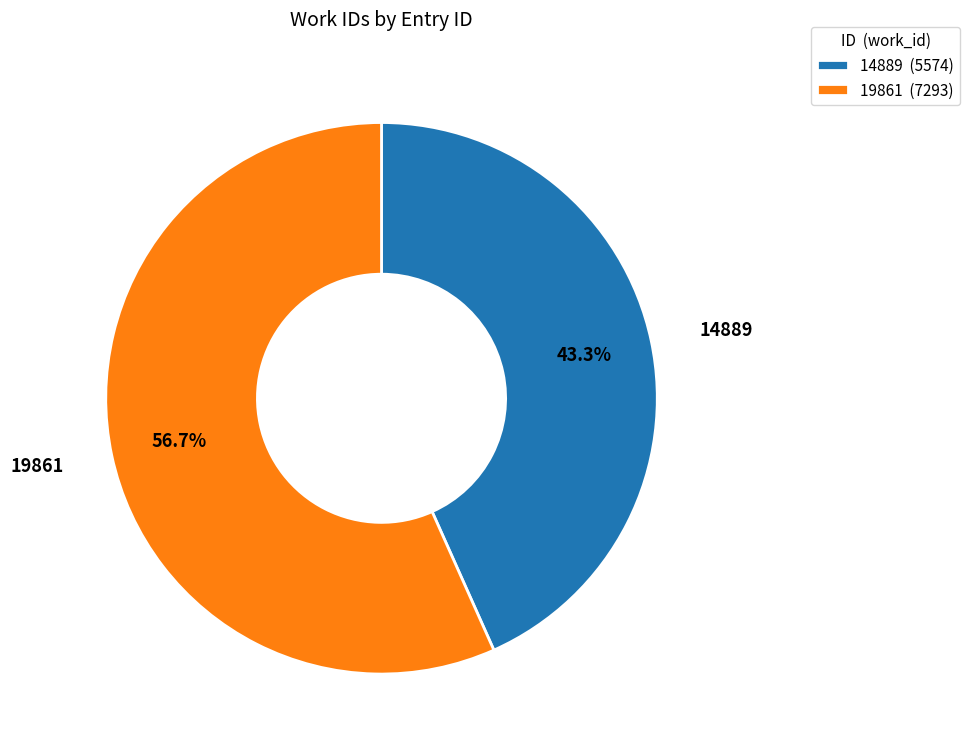

Count the number of slices in the pie.

2